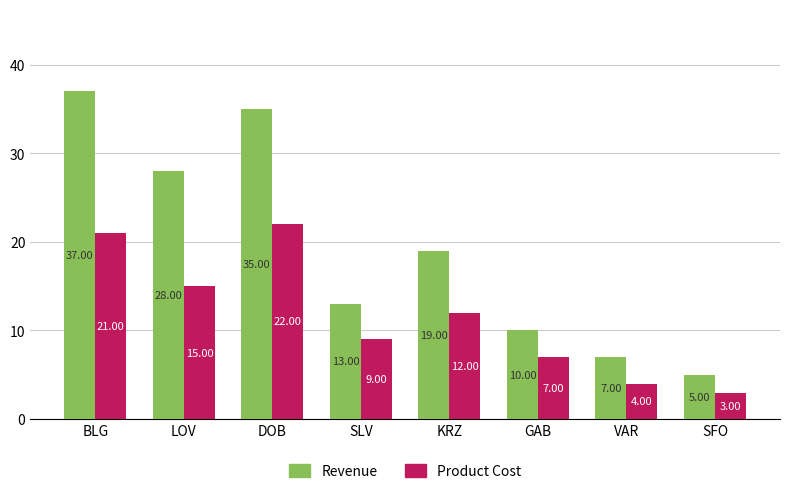

Reading right to left, transcribe all the data shown in this chart.

Revenue: 5	7	10	19	13	35	28	37
Product Cost: 3	4	7	12	9	22	15	21